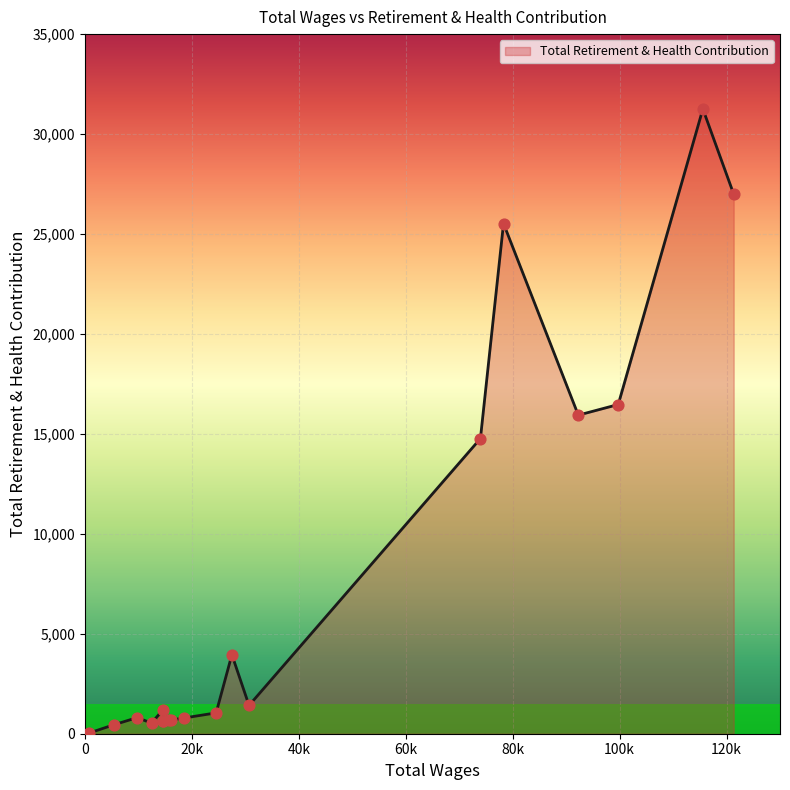

Approximately how many times larger is the value at 5401.0 compared to 14625.0?

0.4